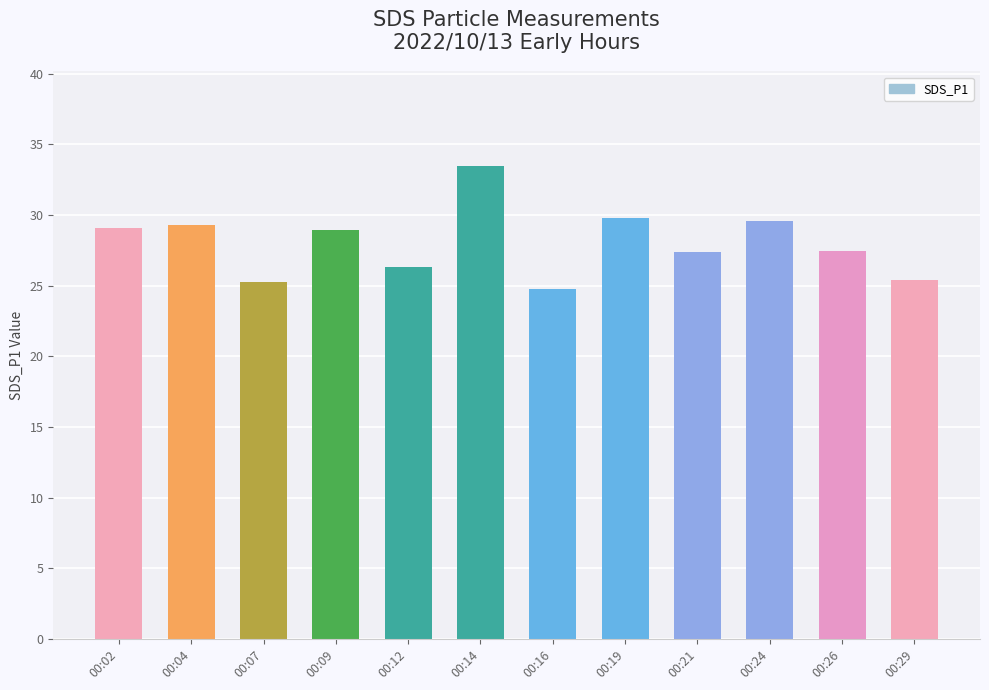

What value does the data have at 00:16?

24.7